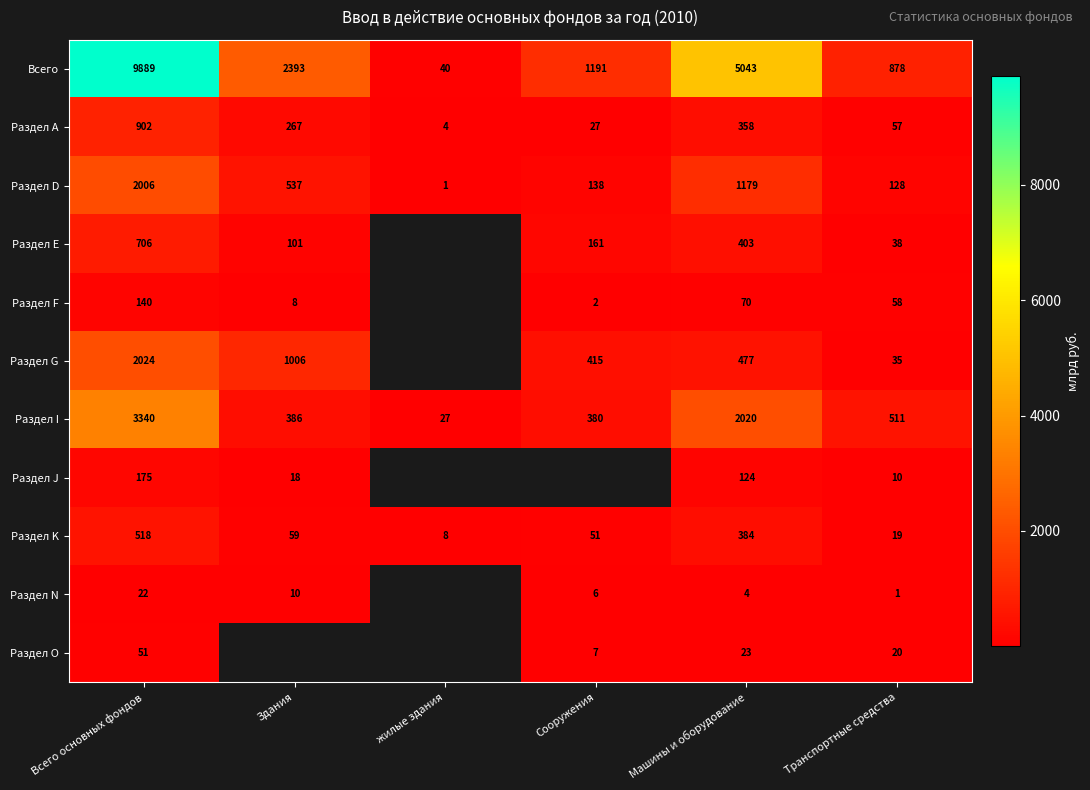

What is the highest value of the Раздел K series?

518